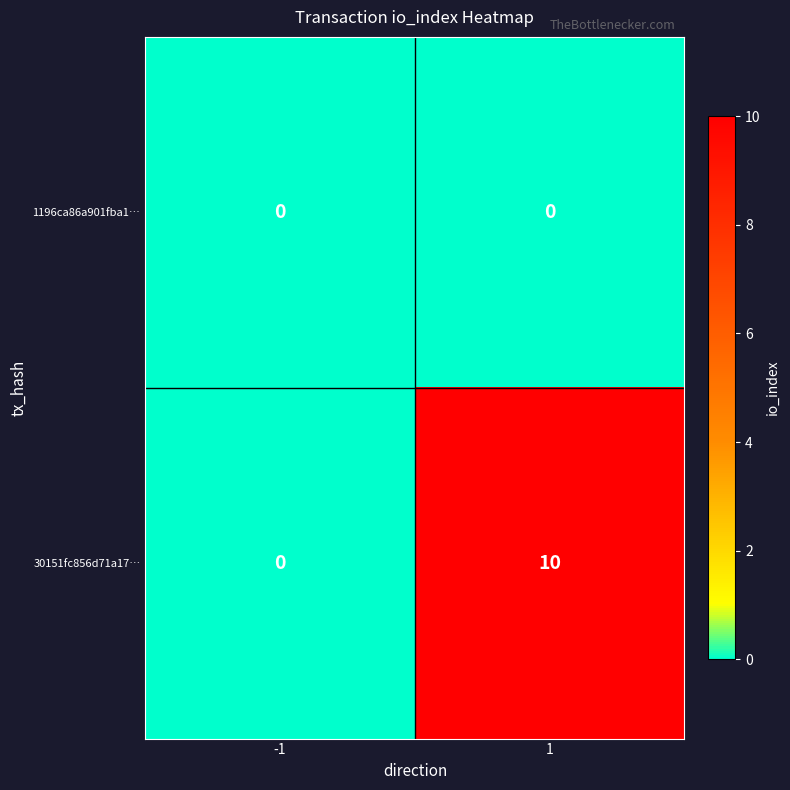

What is the average value of the 30151fc856d71a17… series?

5